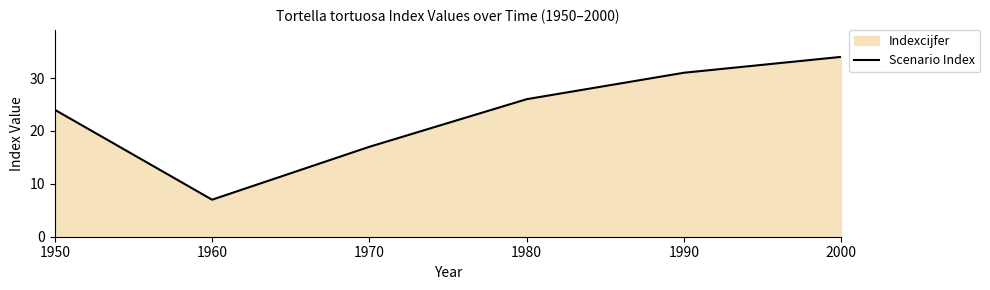

What is the average value?

23